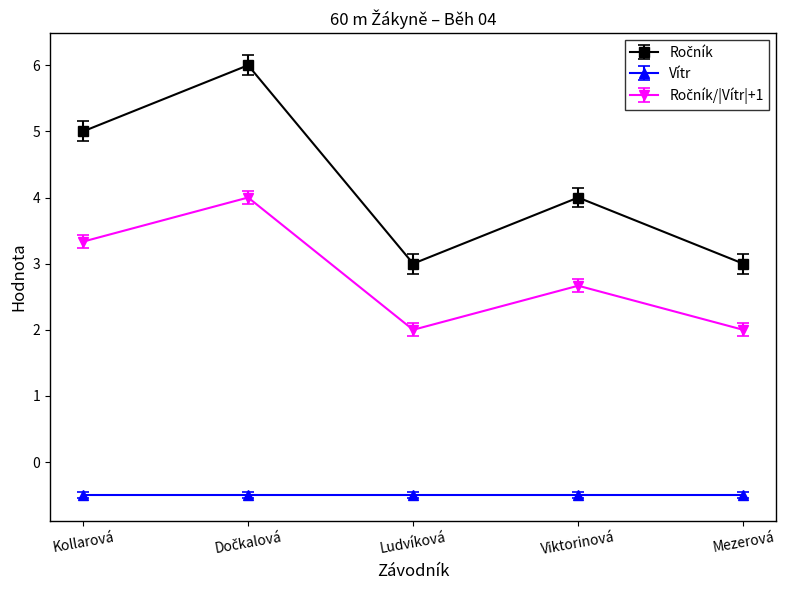

What is the minimum value shown in the chart?

-0.5